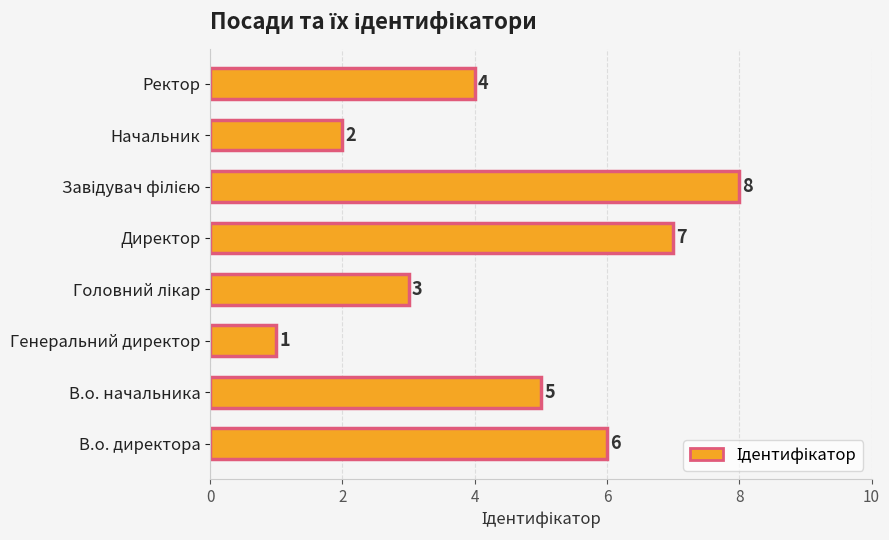

The chart shows a value of 7 at Директор. True or false?

True